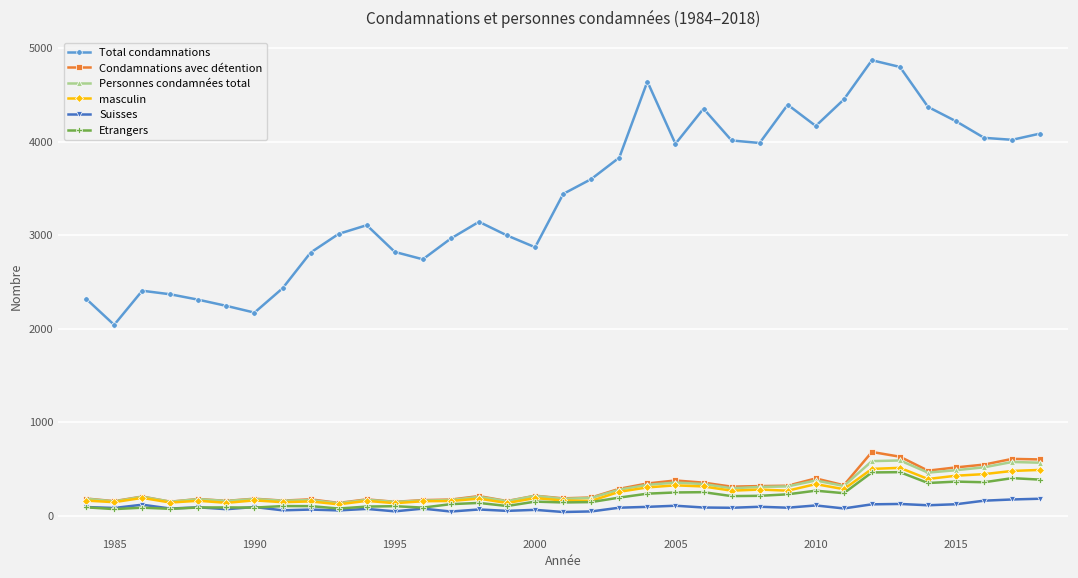

True or false: Personnes condamnées total and Total condamnations cross at least once.

False